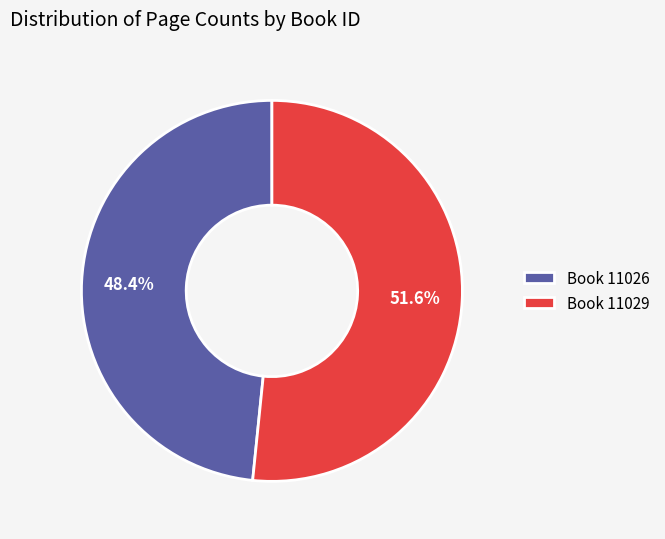

Rank the categories by value from highest to lowest.

Book 11029, Book 11026